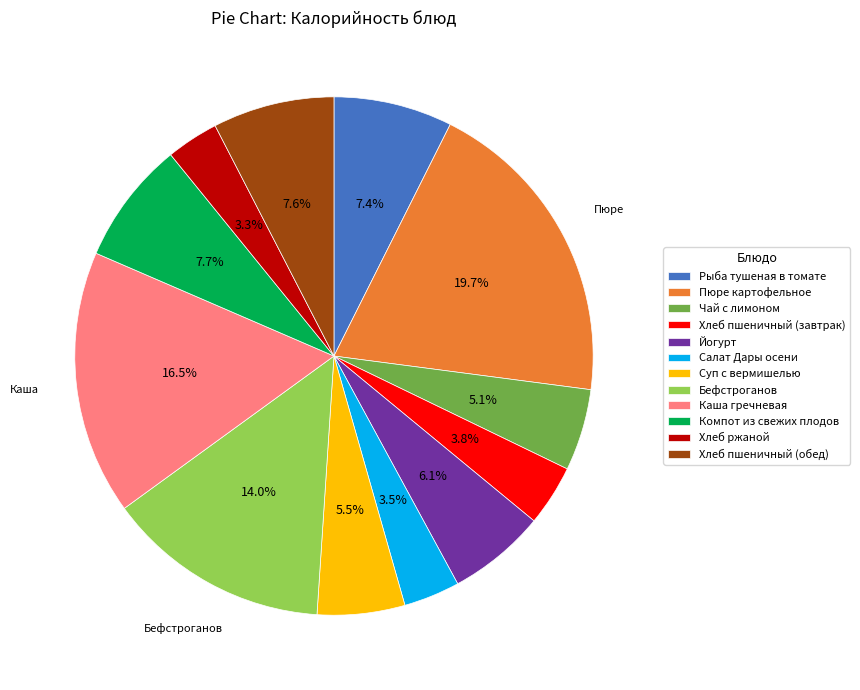

Count the number of slices in the pie.

12